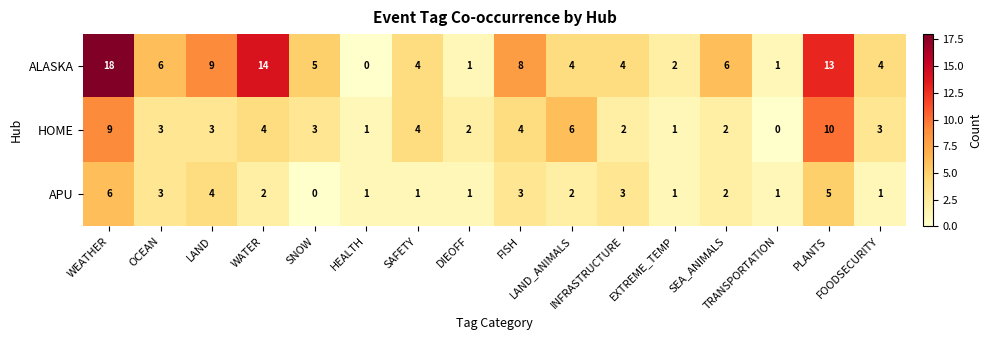

Count the HOME values in the range 2 to 4.

10